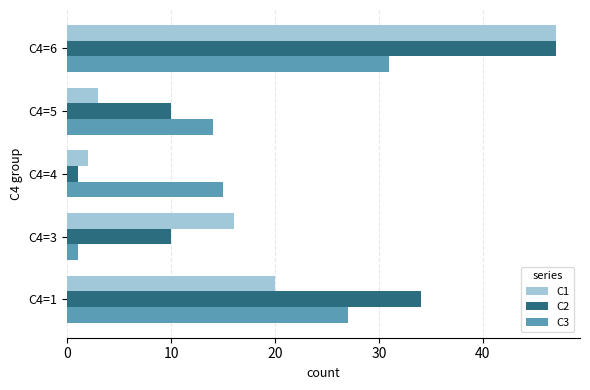

At which category is the sum across all series the highest?

C4=6